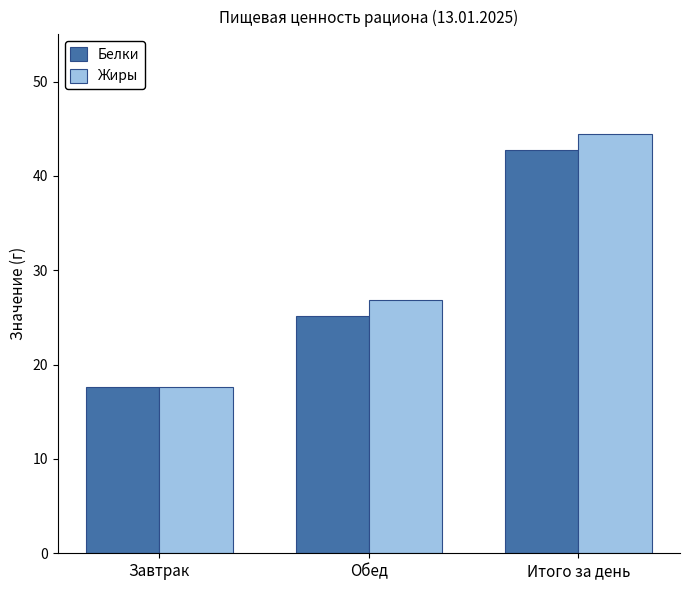

Reading left to right, transcribe all the data shown in this chart.

Белки: Завтрак=17.6	Обед=25.1	Итого за день=42.7
Жиры: Завтрак=17.6	Обед=26.8	Итого за день=44.4